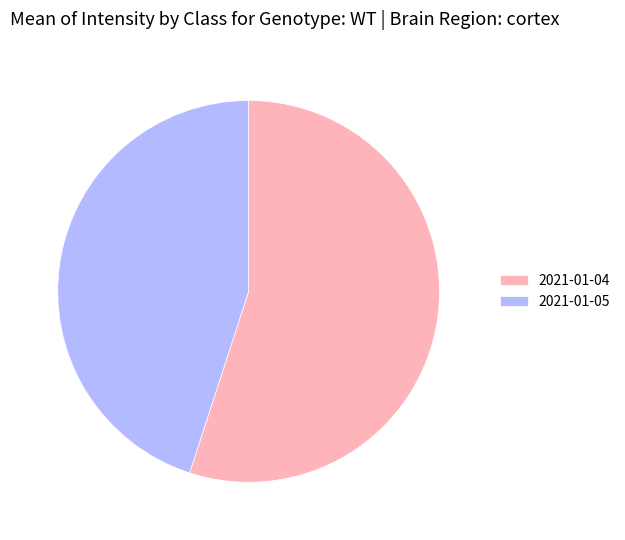

Approximately how many times larger is the value at 2021-01-04 compared to 2021-01-05?

1.2